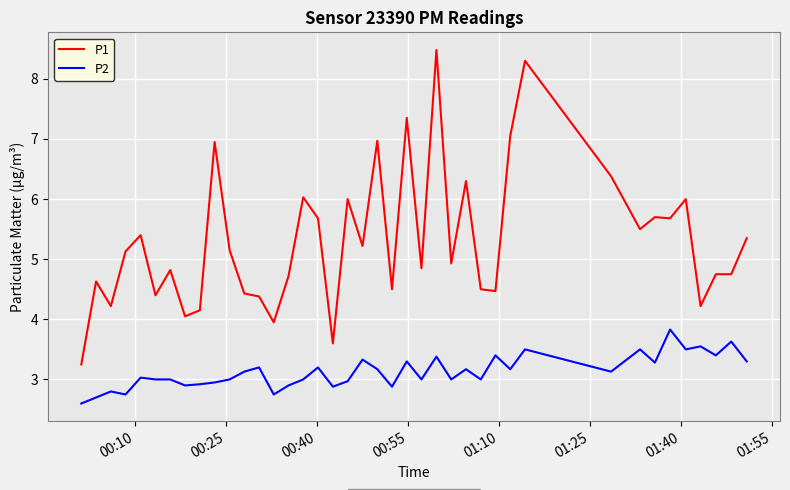

Which series has the largest range (max minus min)?

P1